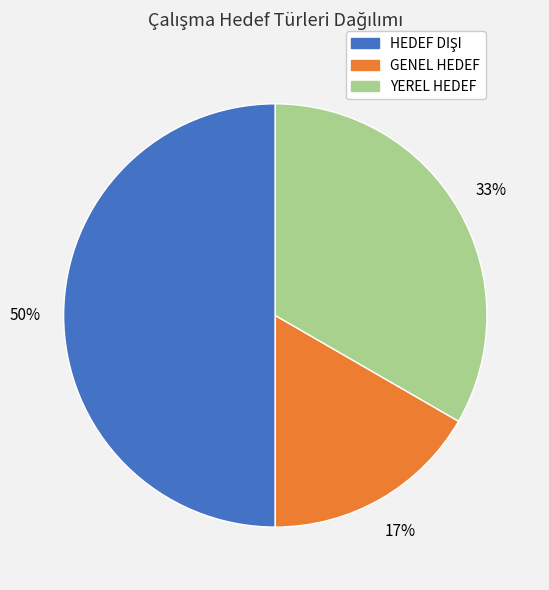

To the nearest percent, what is the difference between the largest and smallest slice percentages?

33%